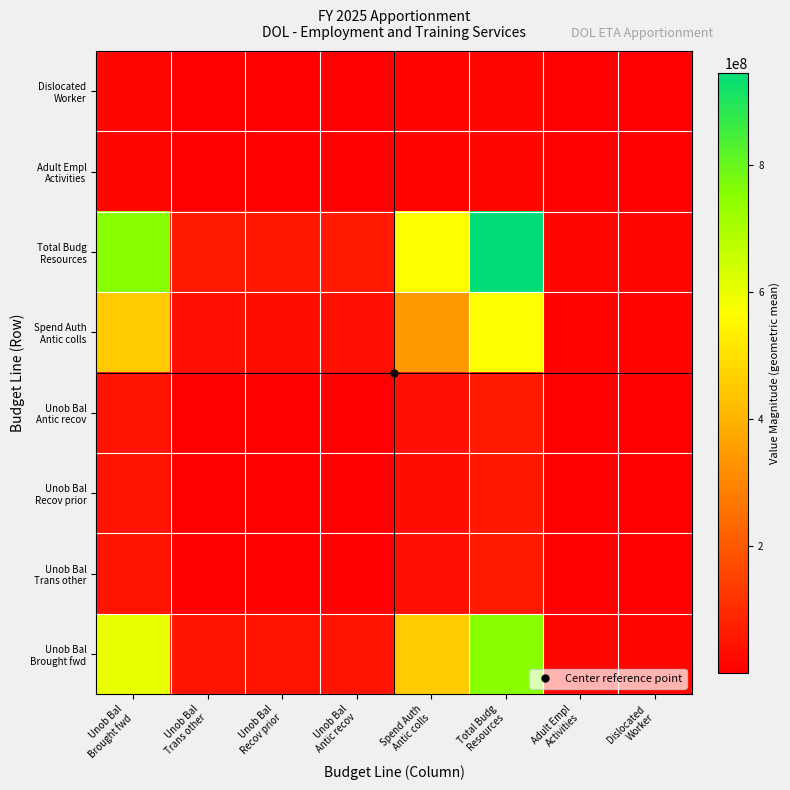

At which category is the sum across all series the highest?

Total Budg
Resources